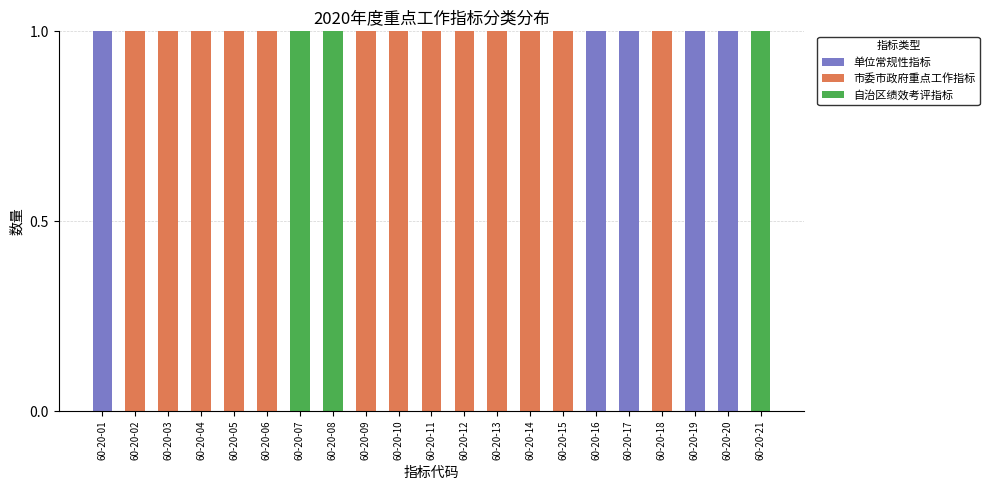

True or false: 单位常规性指标 has a value of 0 at 60-20-21.

True